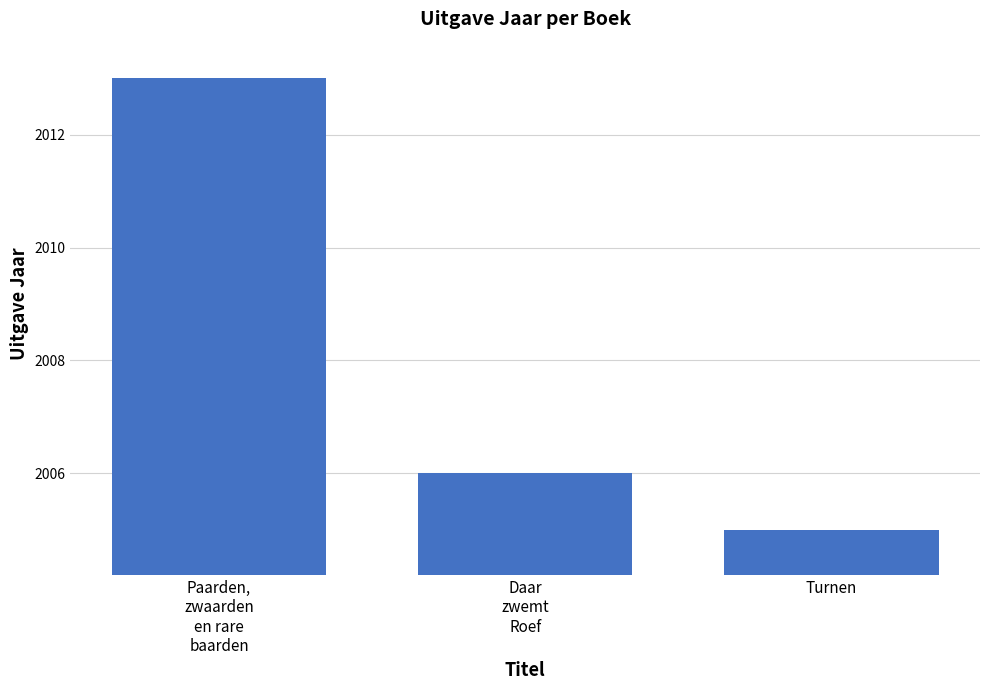

Reading right to left, transcribe all the data shown in this chart.

2005	2006	2013